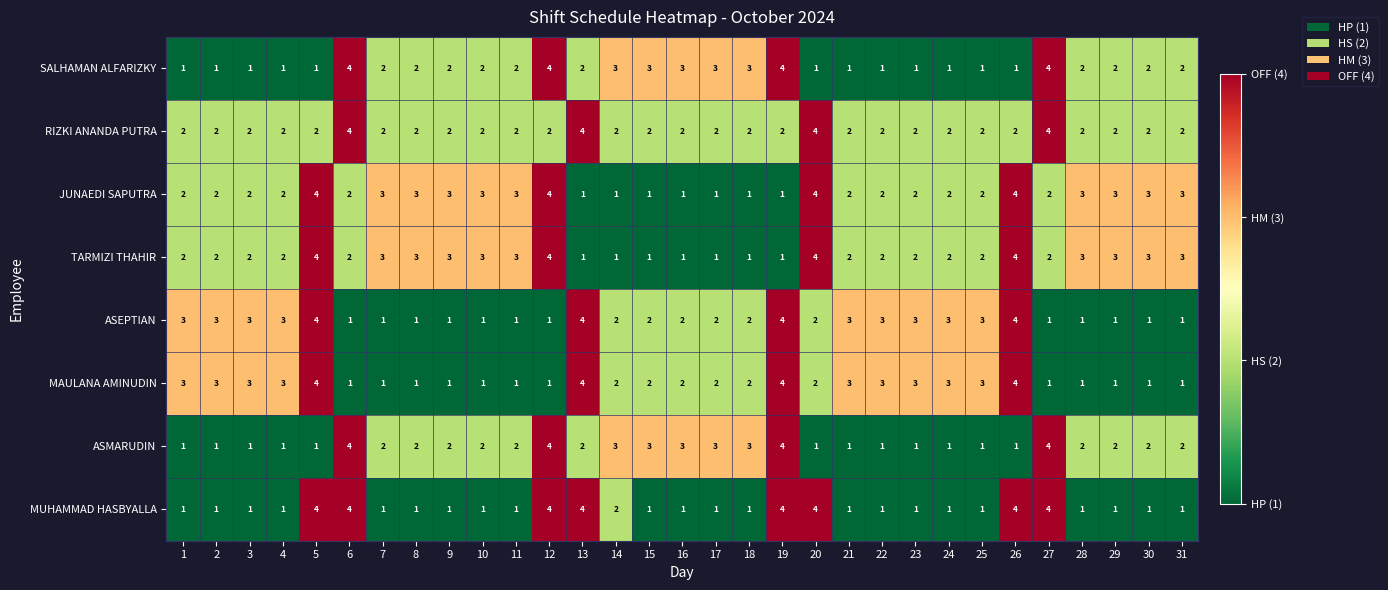

How many values in the MUHAMMAD HASBYALLA series exceed 1?

9